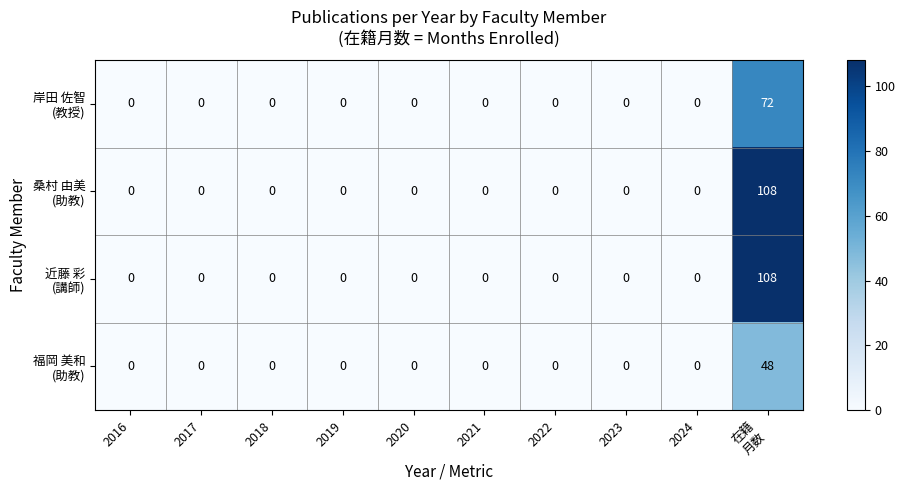

What is the maximum value shown in the chart?

108